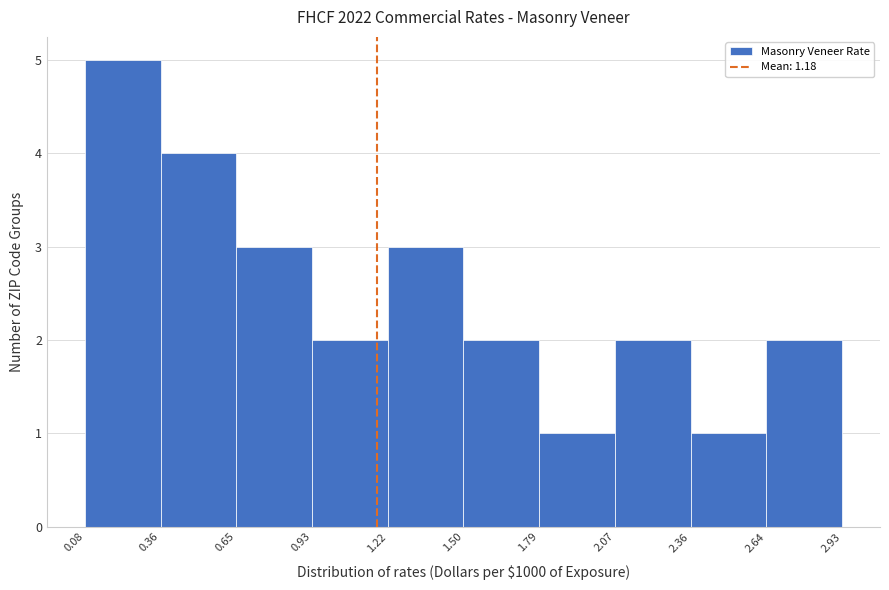

Reading left to right, list every bar in this chart as the range it spans on the x-axis followed by its height. The values are not printed on the chart, so give them approximately, as read against the axis.

0.08 to 0.36: 5
0.36 to 0.65: 4
0.65 to 0.93: 3
0.93 to 1.22: 2
1.22 to 1.50: 3
1.50 to 1.79: 2
1.79 to 2.07: 1
2.07 to 2.36: 2
2.36 to 2.64: 1
2.64 to 2.93: 2